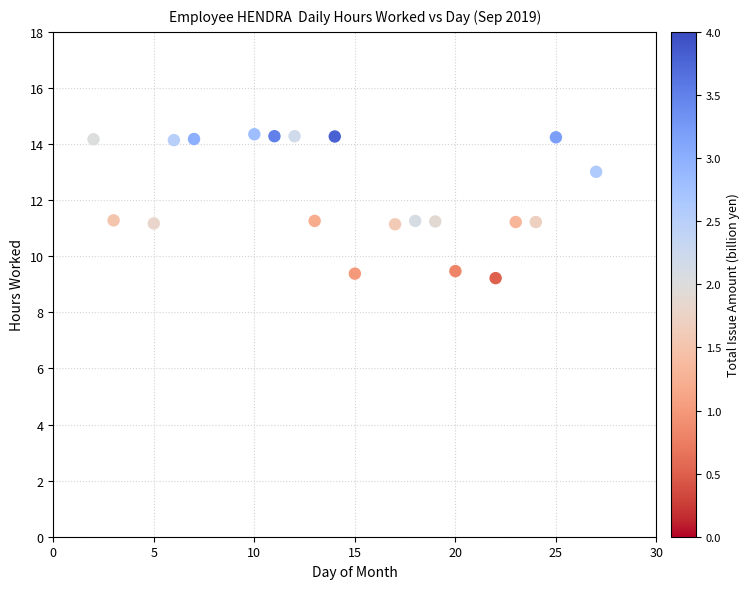

What is the range of X values (max minus min)?

25.0